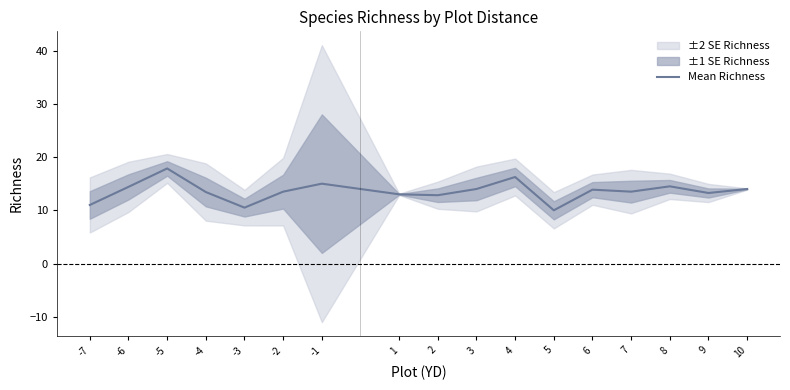

What is the smallest value displayed?

10.0